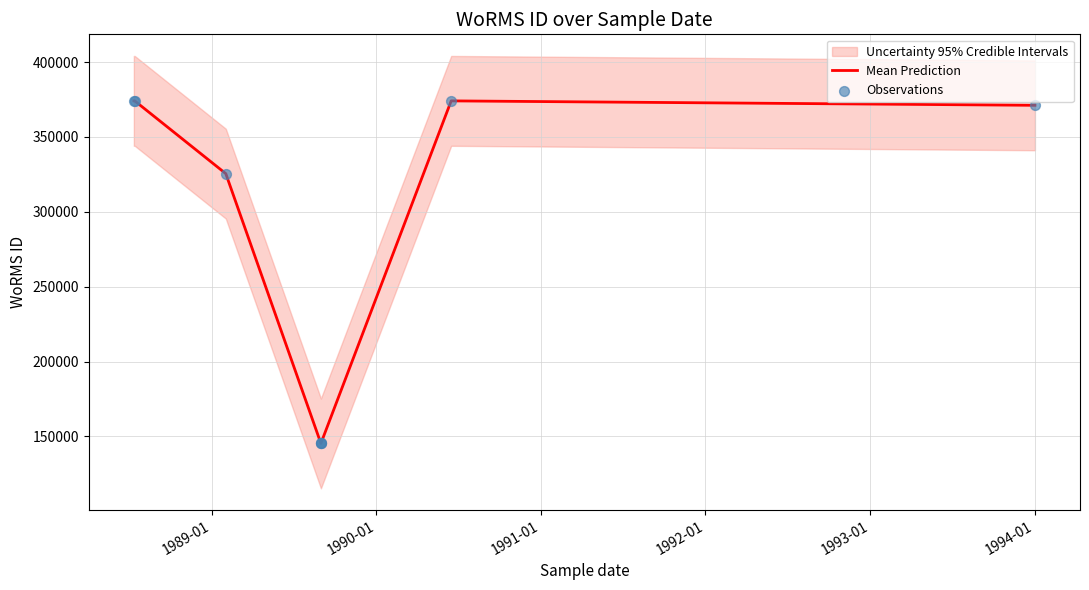

Is the value of Observations at 1990-01 greater than the value of Mean Prediction at 1994-01?

No